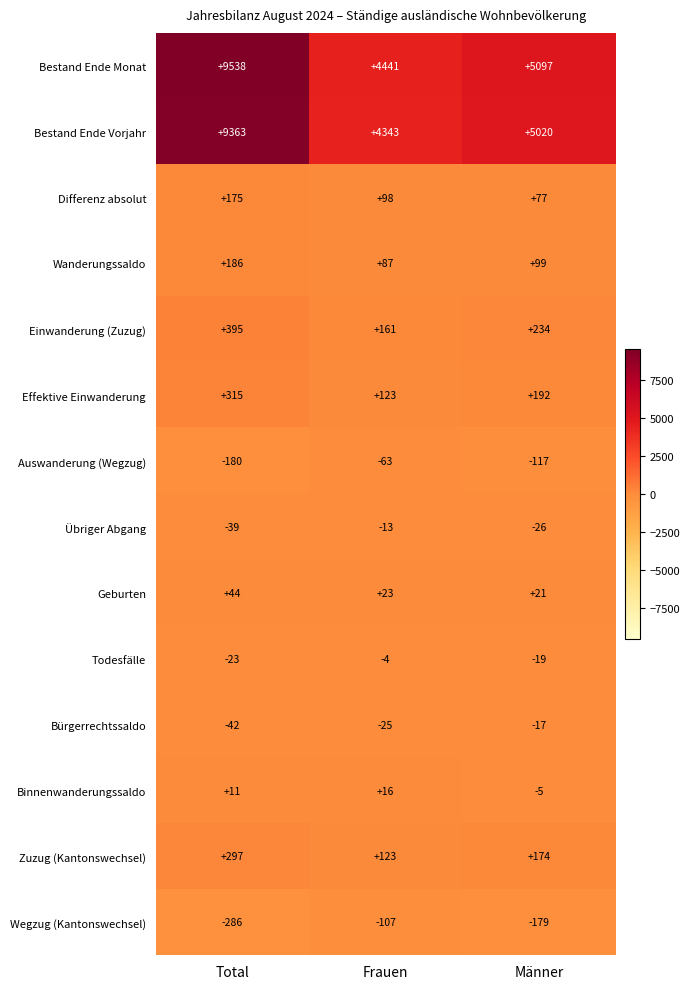

Which series changed the most between Frauen and Männer?

Bestand Ende Vorjahr